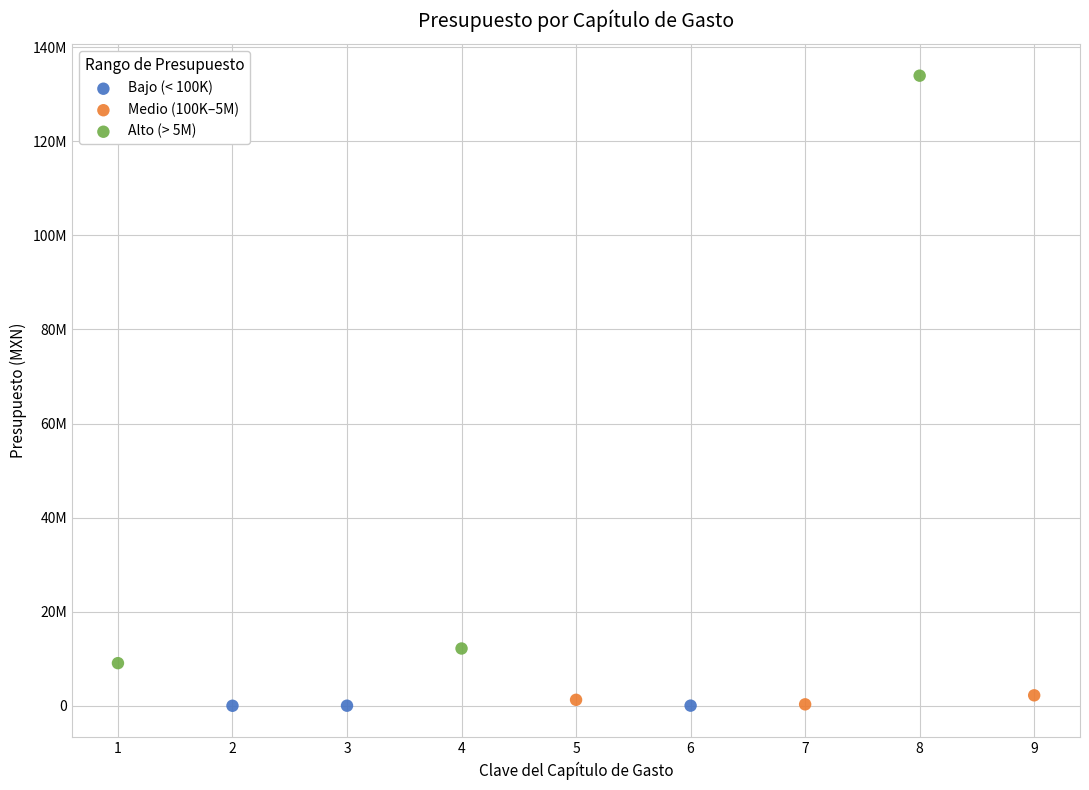

What are all the series names shown in the legend?

Bajo (< 100K), Medio (100K–5M), Alto (> 5M)